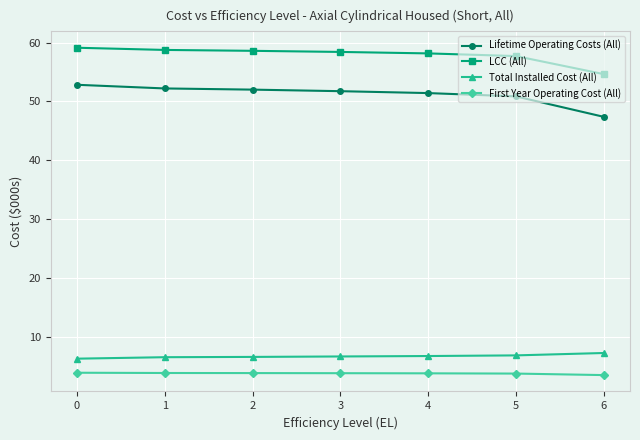

Which series has the widest spread of values?

Lifetime Operating Costs (All)